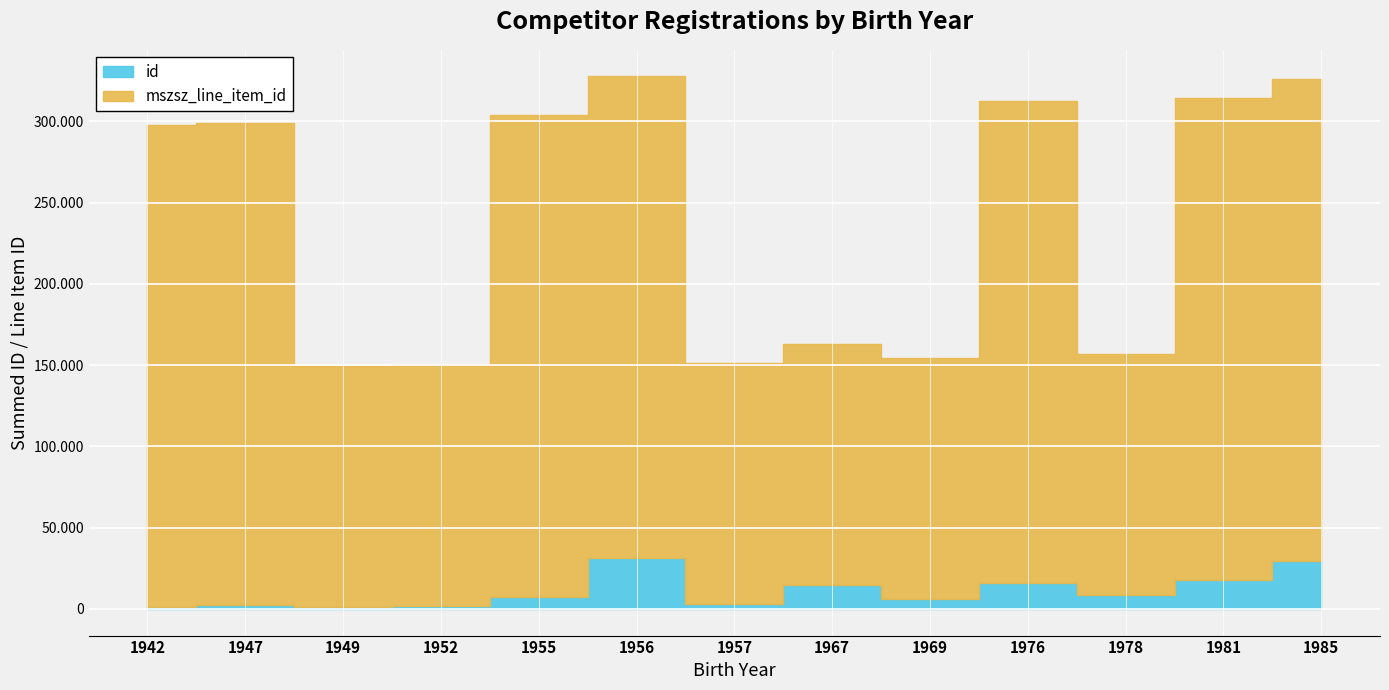

True or false: mszsz_line_item_id and id intersect in this chart.

False